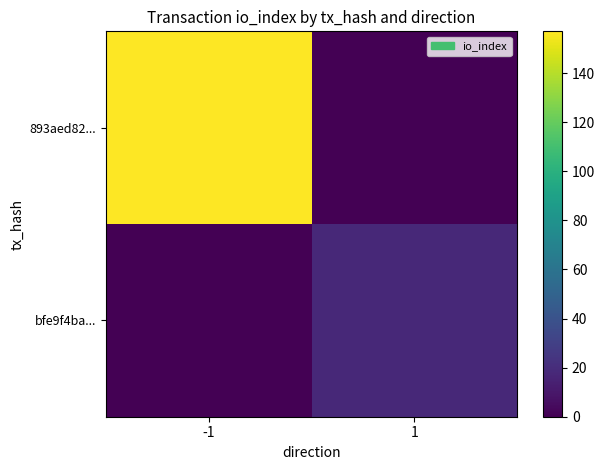

Which series has the widest spread of values?

893aed82...